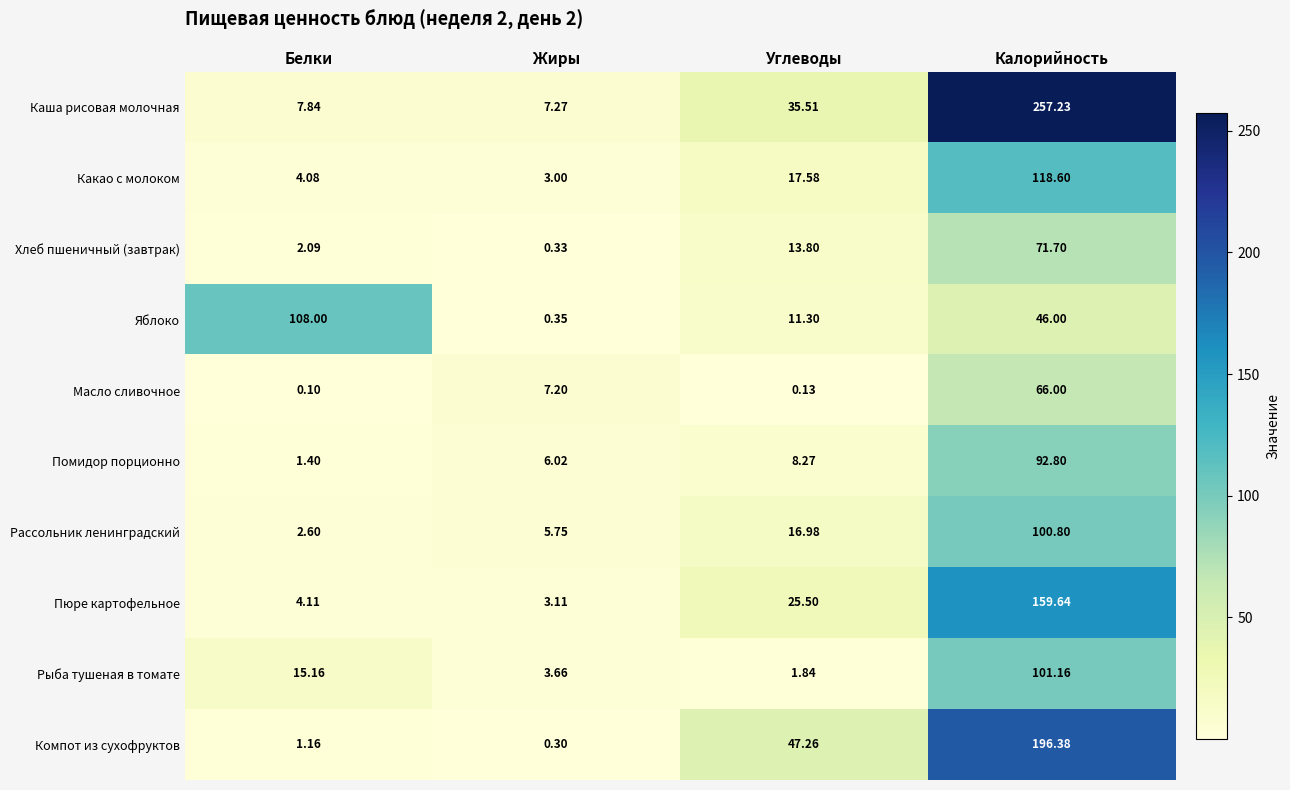

Which label corresponds to the largest value in the chart?

Калорийность